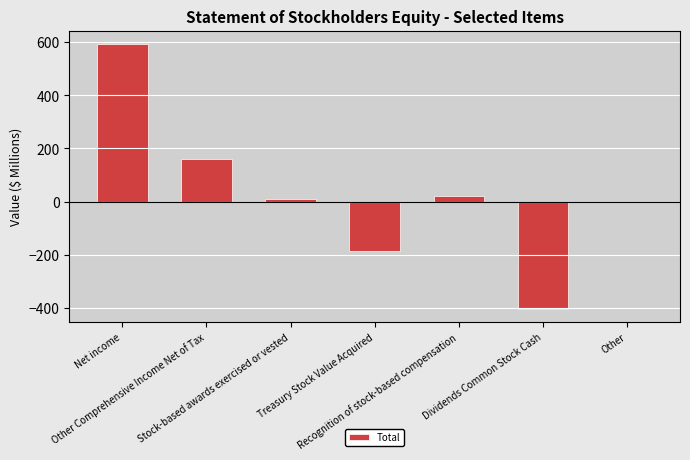

Reading left to right, extract all data points from this chart.

594	161	10	-185	22	-403	-1